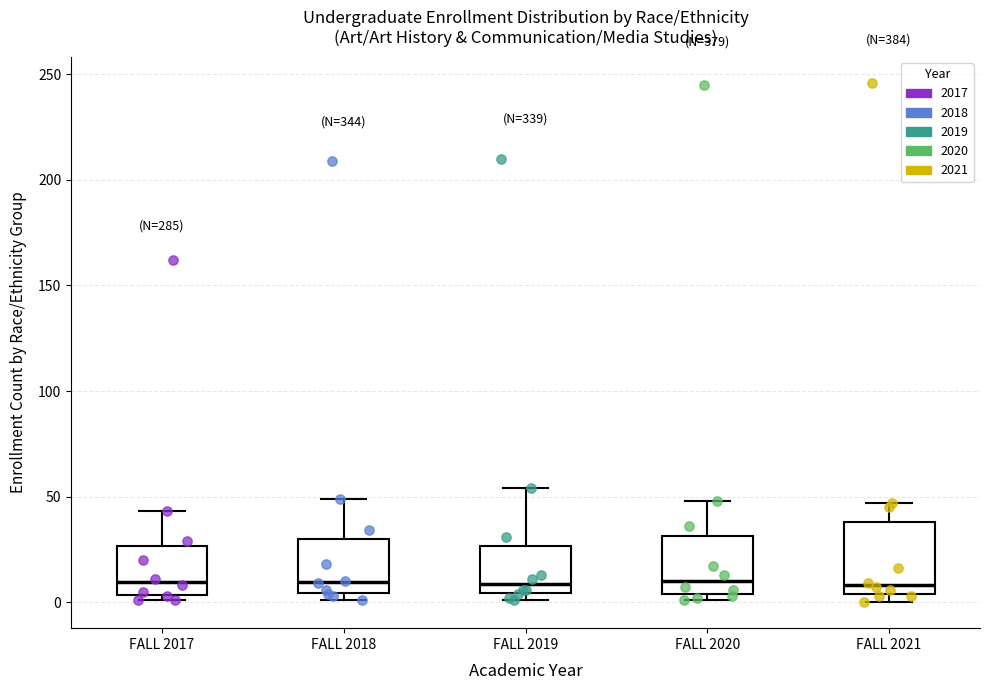

Comparing the boxes themselves (not the whiskers), which one is the tallest?

FALL 2021